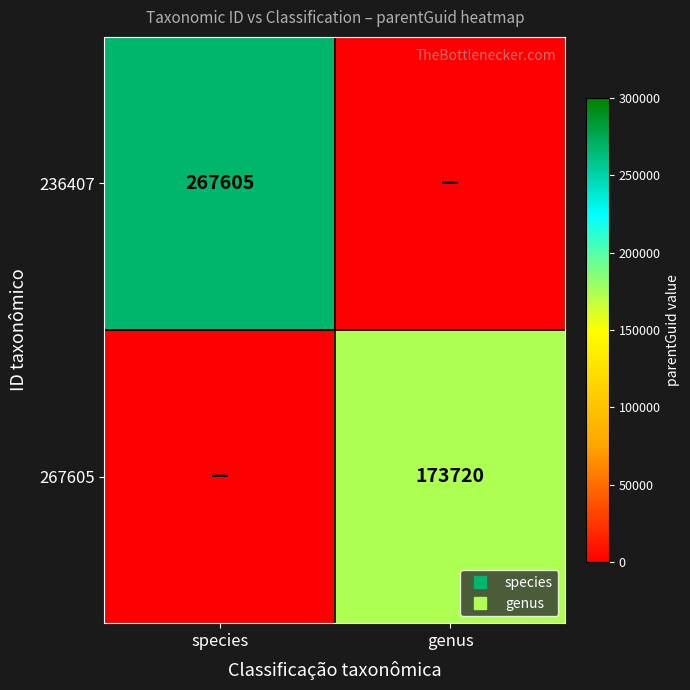

What is the total value across all series at species?

267605